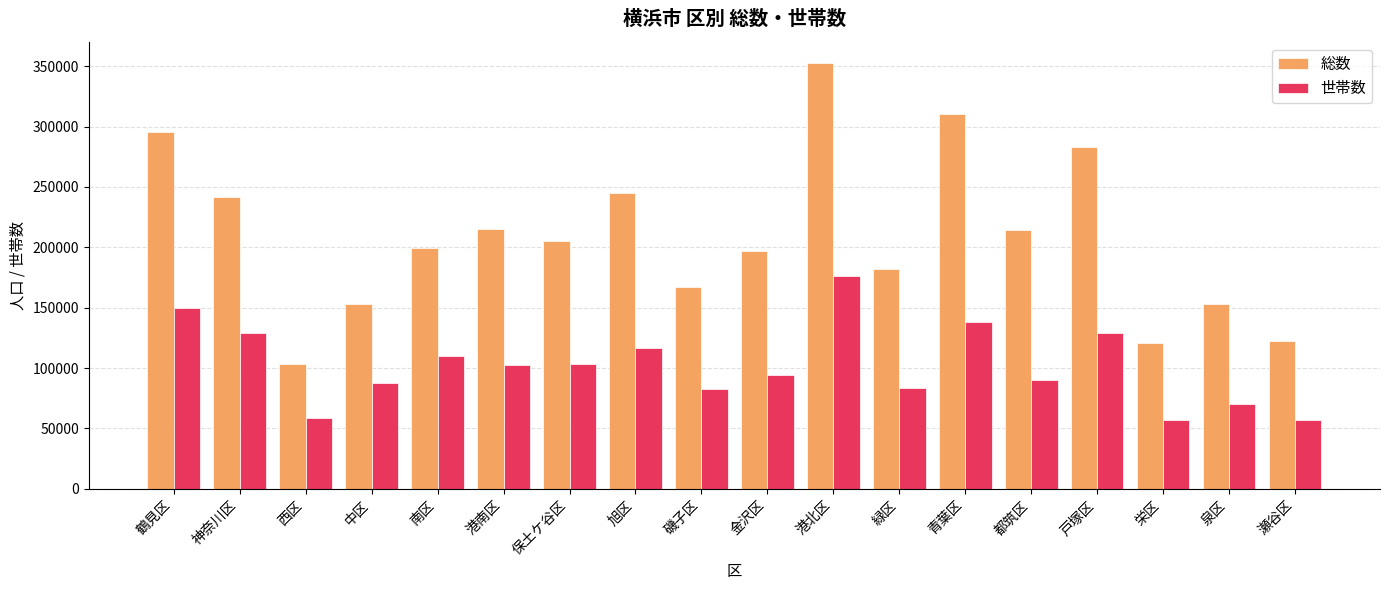

Is it true that 世帯数 equals 64620 at 保土ケ谷区?

False